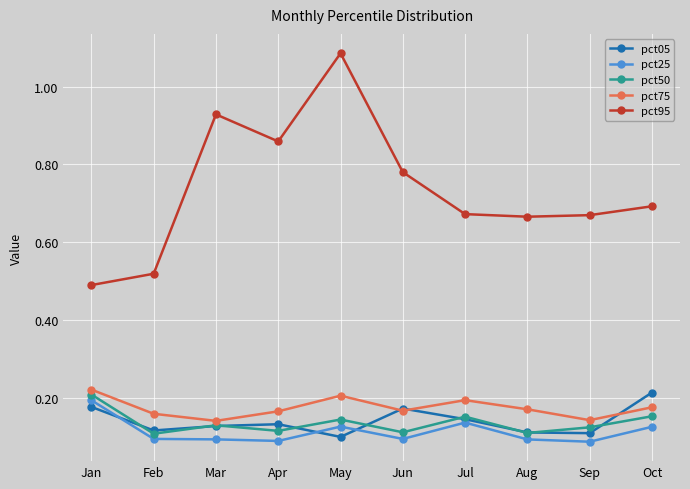

True or false: pct75 has a value of 0.2 at Aug.

True